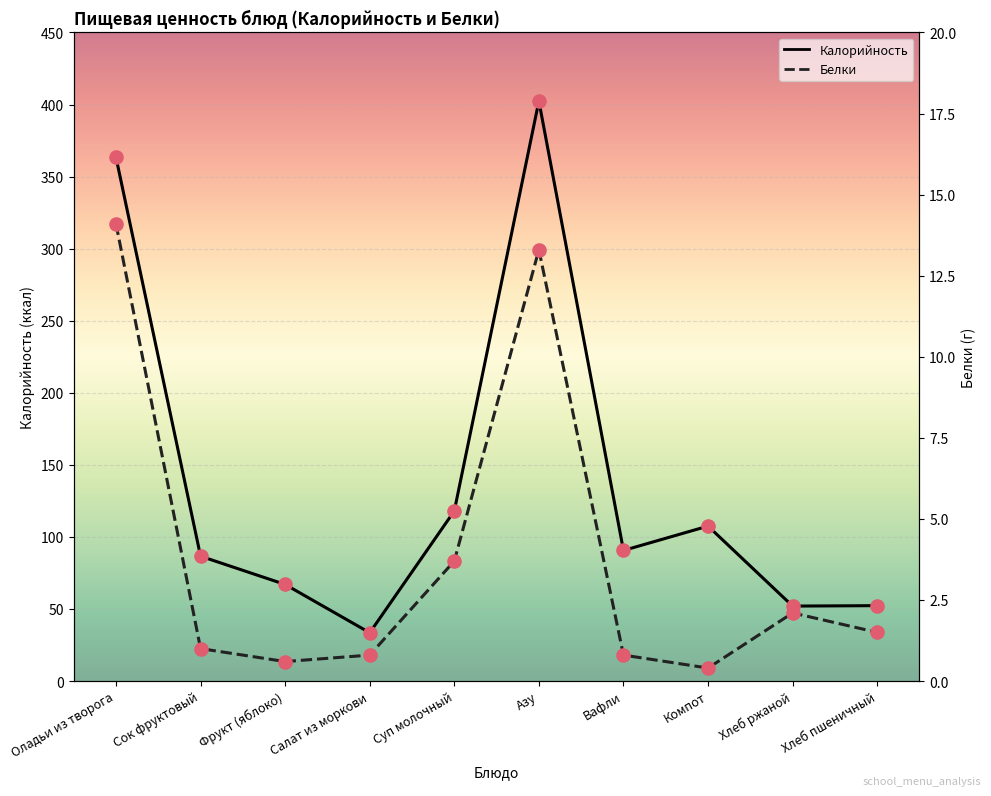

What are all the series names shown in the legend?

Калорийность, Белки